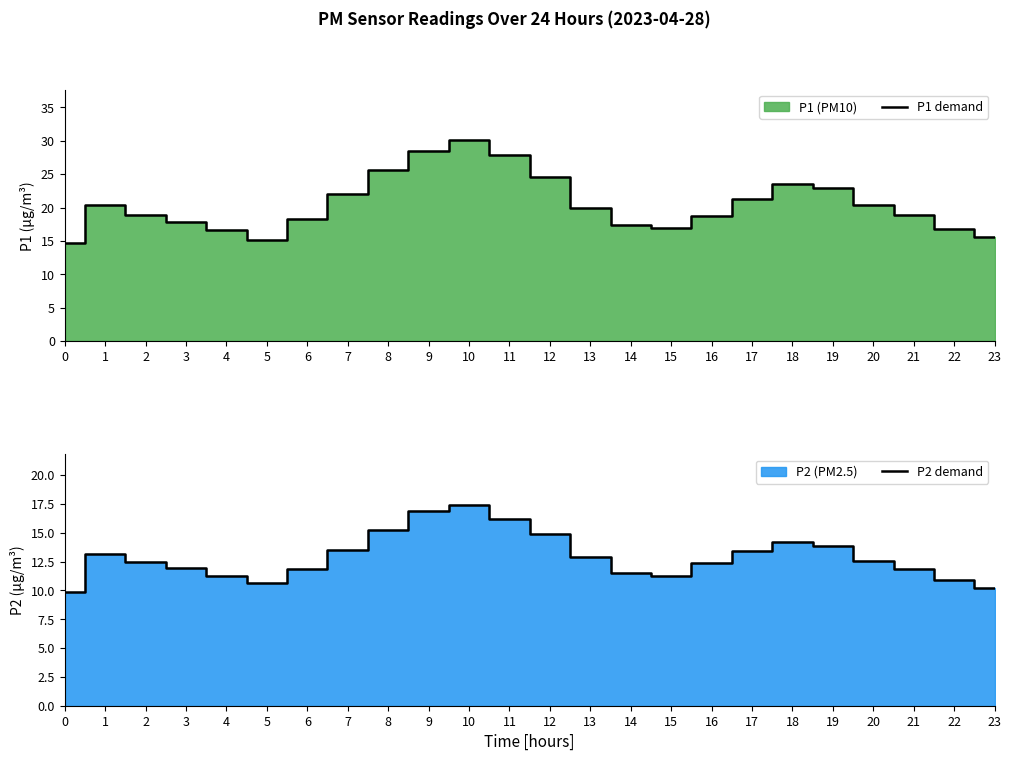

True or false: P1 demand has a value of 15.6 at 23.

True